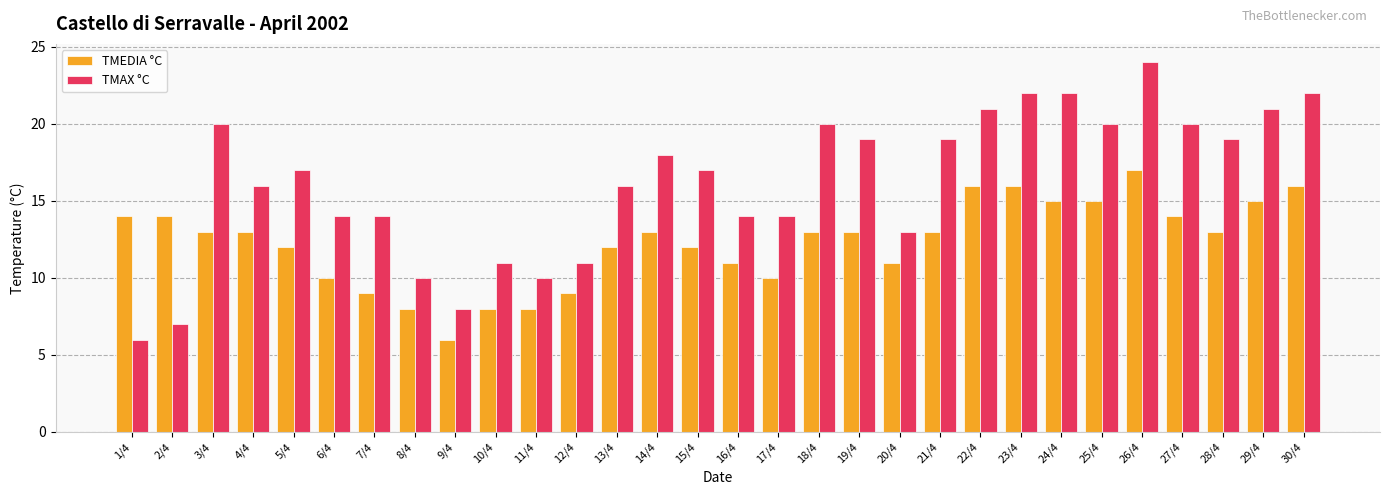

At which category is the sum across all series the highest?

26/4